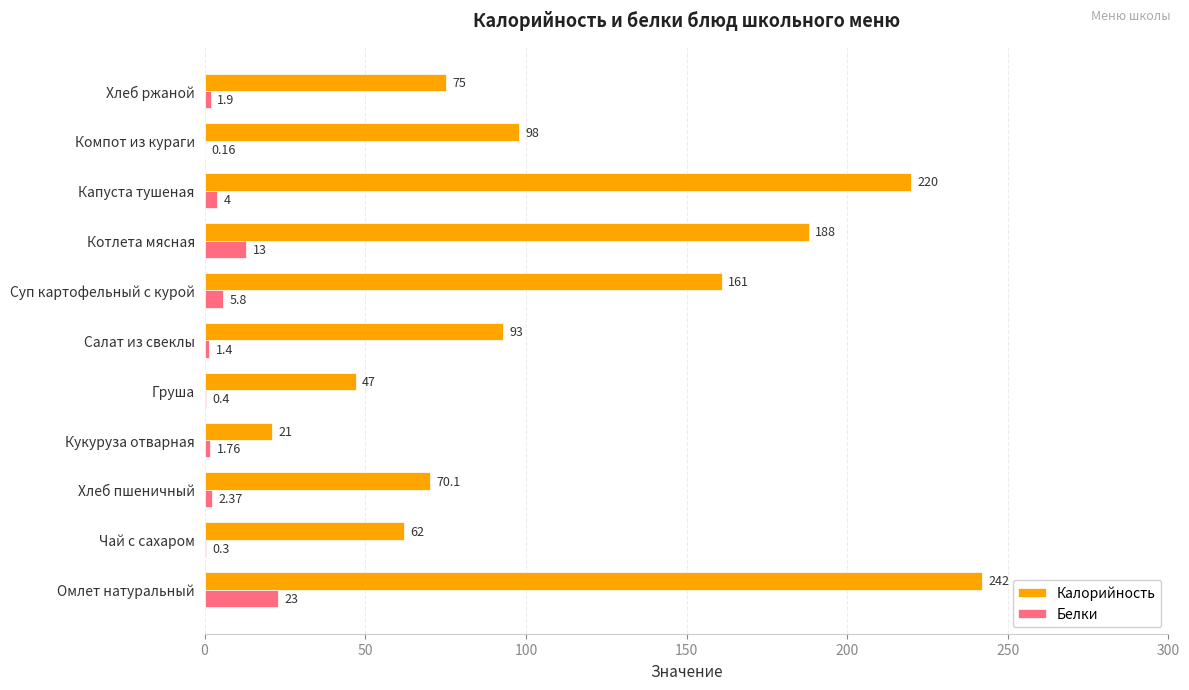

Which series has the largest total across all categories?

Калорийность